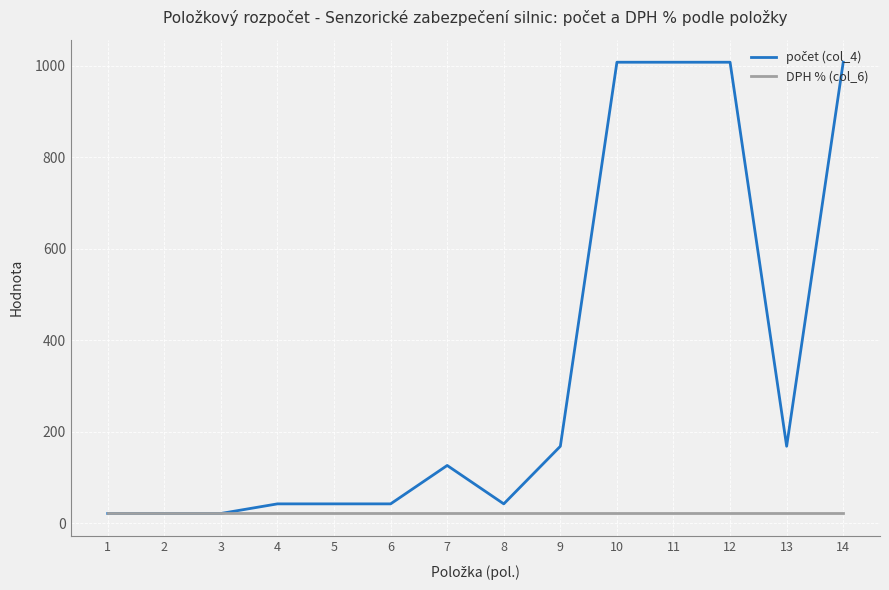

What is the maximum value shown in the chart?

1008